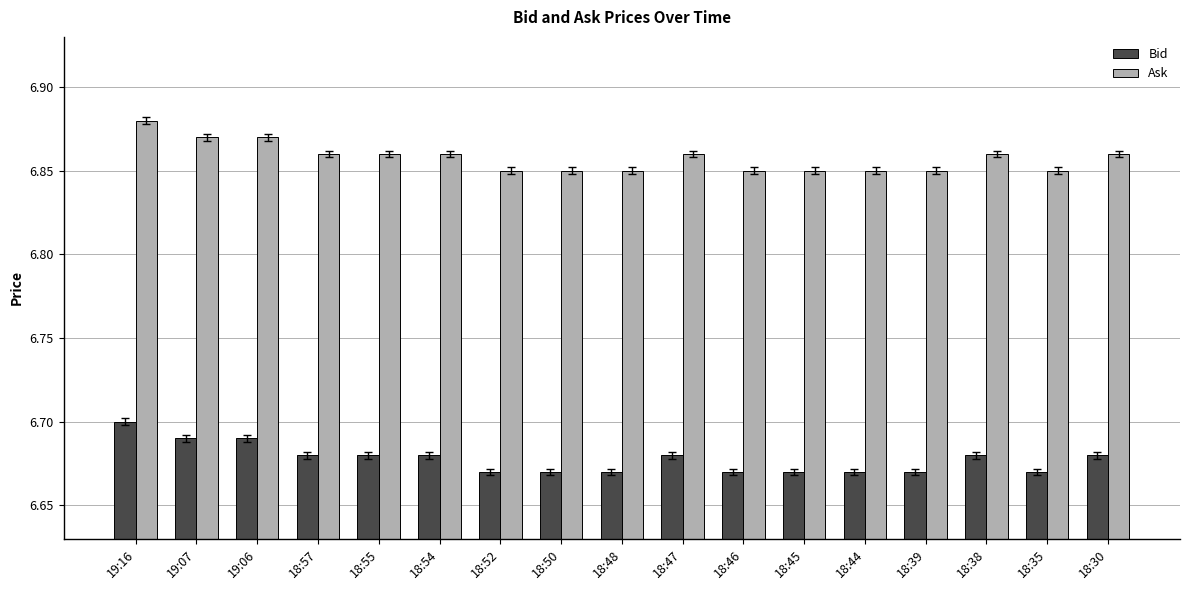

Which category has the highest value across all series?

19:16